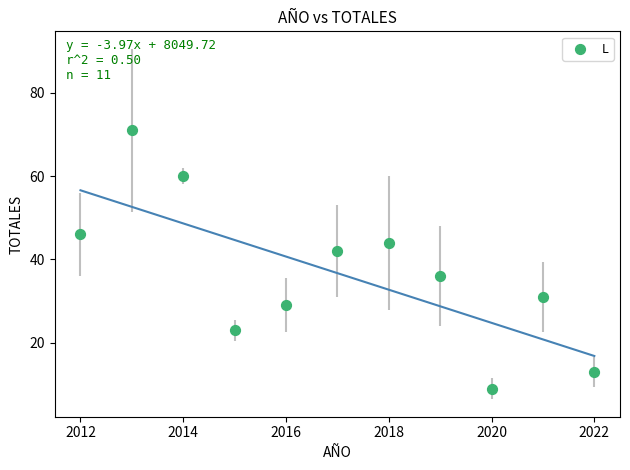

What is the range of Y values (max minus min)?

62